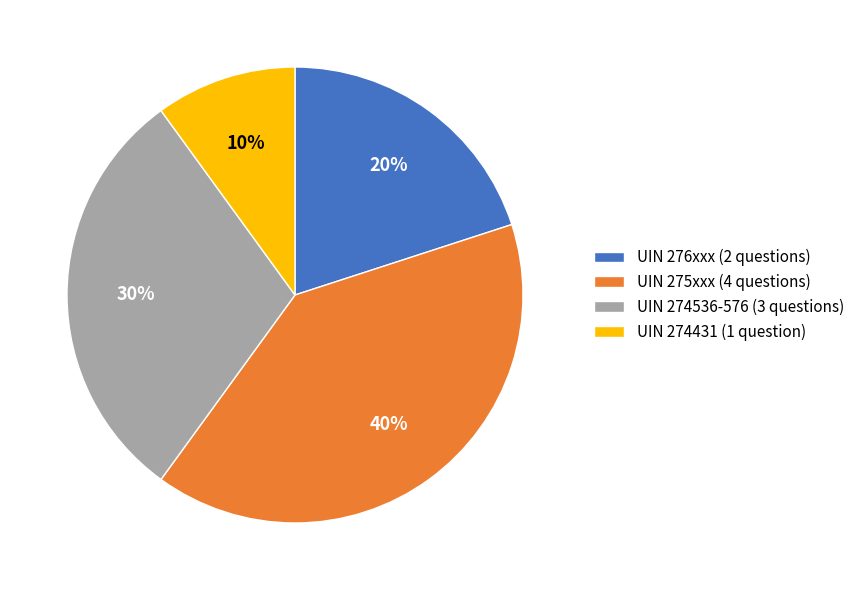

How many segments does this pie chart have?

4